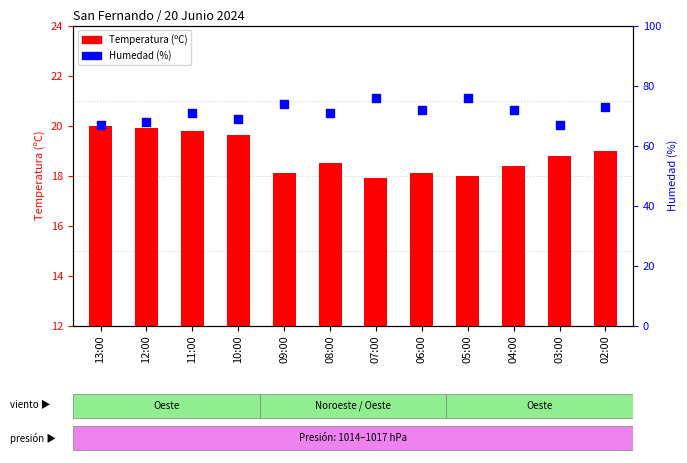

What are all the series names shown in the legend?

Temperatura (ºC), Humedad (%)